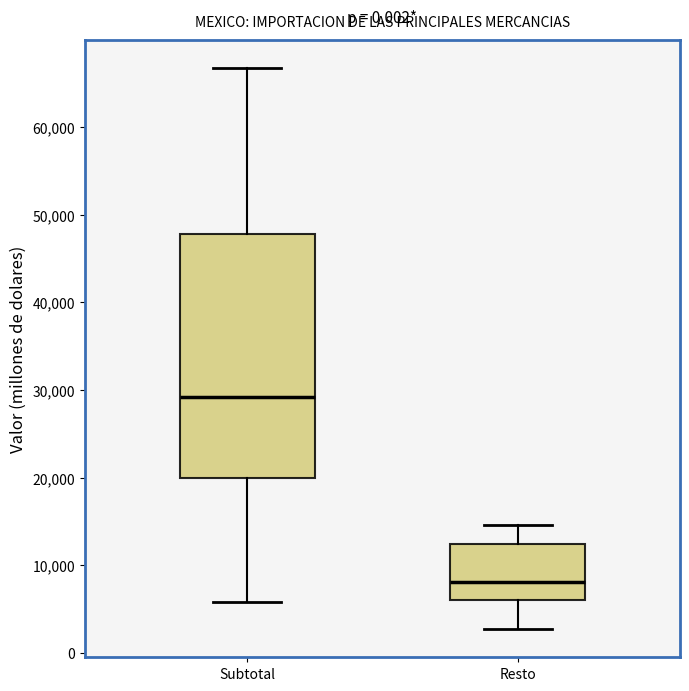

Reading left to right, transcribe this box plot: for each box, give where its median line is, the range the box spans, and where its two whiskers end, as read against the y-axis. The values are not printed on the chart, so give them approximately, as read against the axis.

Subtotal: median 29000, box 20000 to 48000, whiskers 6000 to 67000
Resto: median 8000, box 6000 to 12000, whiskers 3000 to 15000